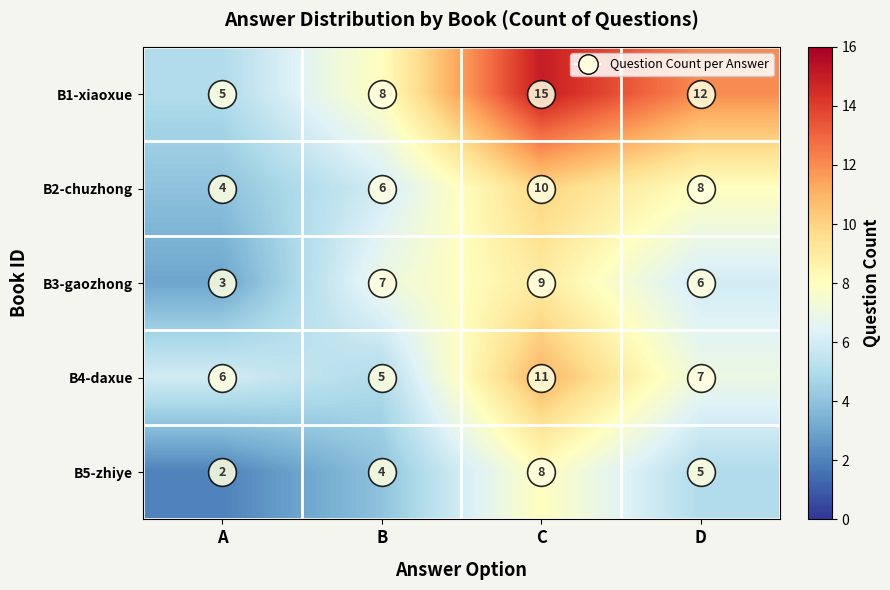

At A, list the series in order from smallest to largest.

B5-zhiye, B3-gaozhong, B2-chuzhong, B1-xiaoxue, B4-daxue